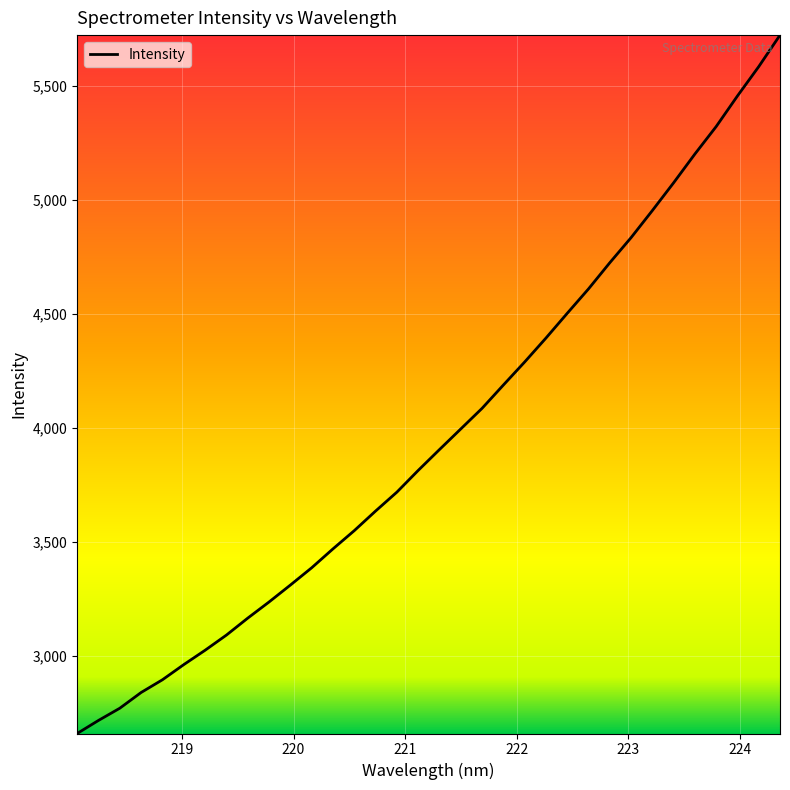

What is the minimum value shown in the chart?

2659.7